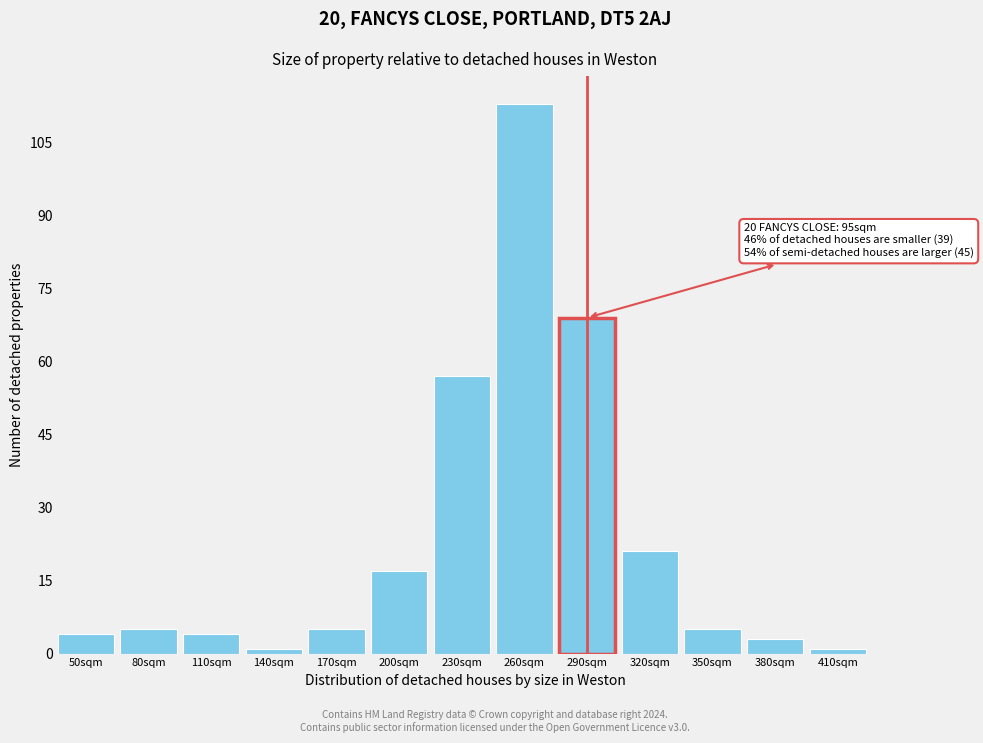

Reading right to left, list all the values displayed in this chart.

410sqm=1	380sqm=3	350sqm=5	320sqm=21	290sqm=69	260sqm=113	230sqm=57	200sqm=17	170sqm=5	140sqm=1	110sqm=4	80sqm=5	50sqm=4